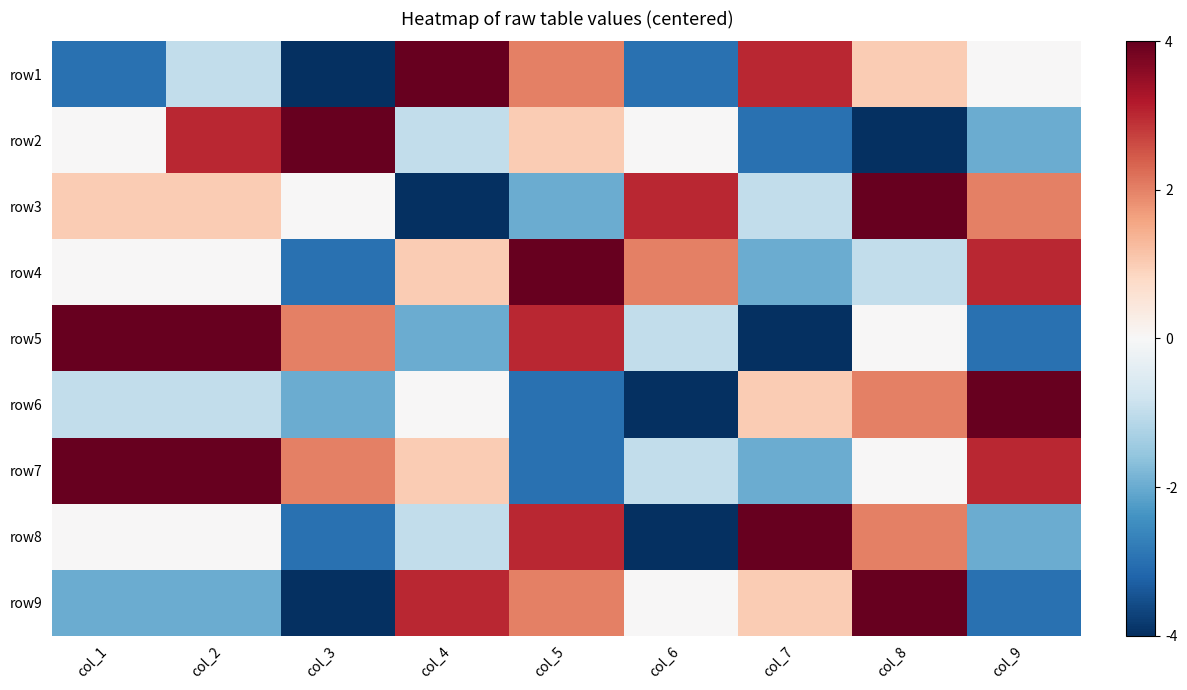

Which label corresponds to the smallest value in the chart?

col_3